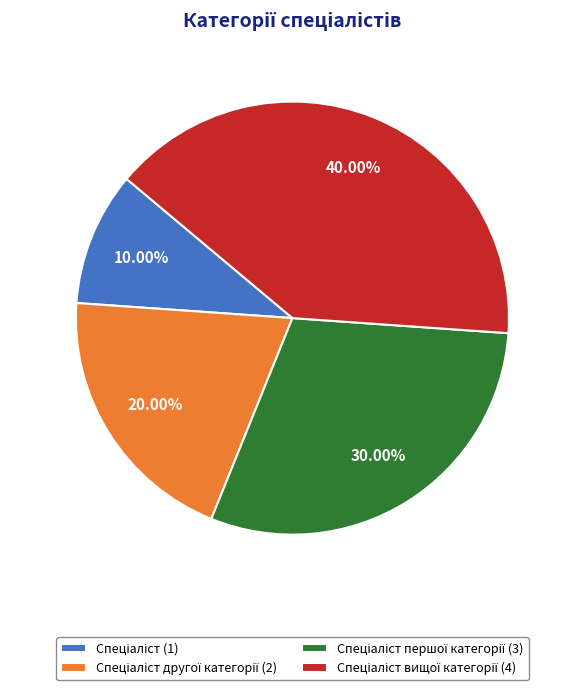

Is there a majority slice in this chart?

No